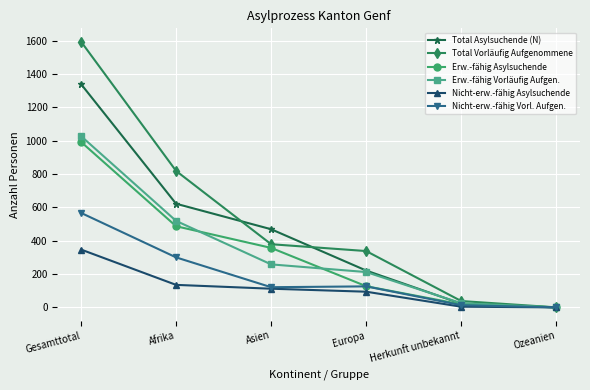

What is the total value across all series at Herkunft unbekannt?

120